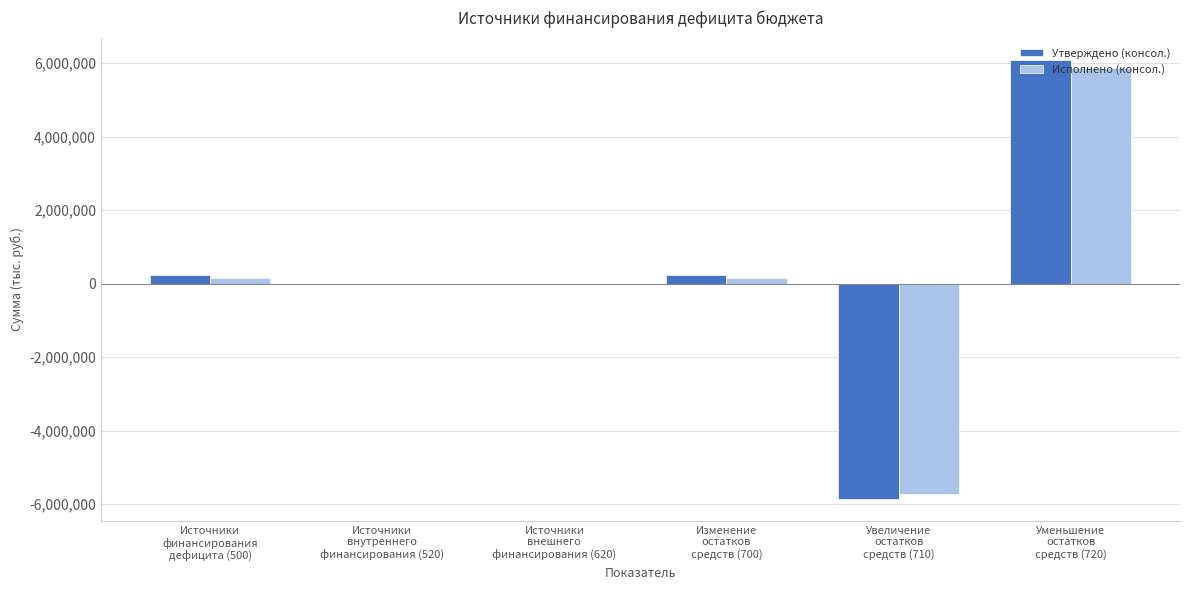

What is the sum of all Утверждено (консол.) values?

708000.0